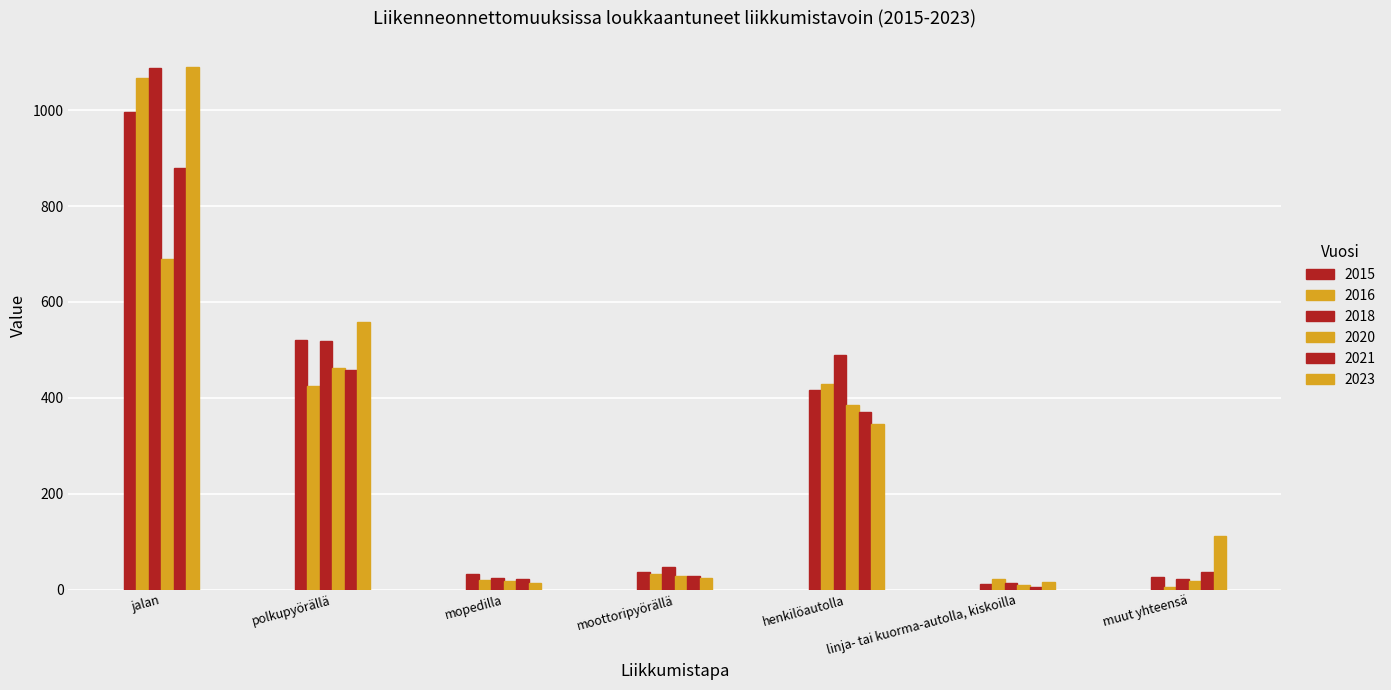

What is the spread (max minus min) of values at jalan?

400